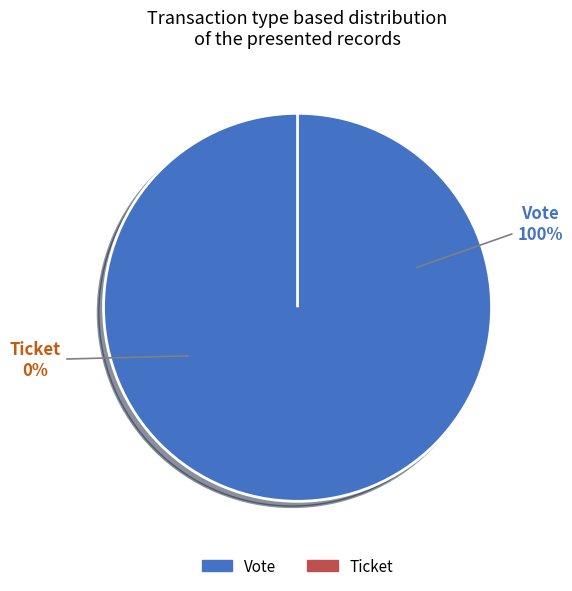

What percentage do Vote and Ticket together represent?

100.0%